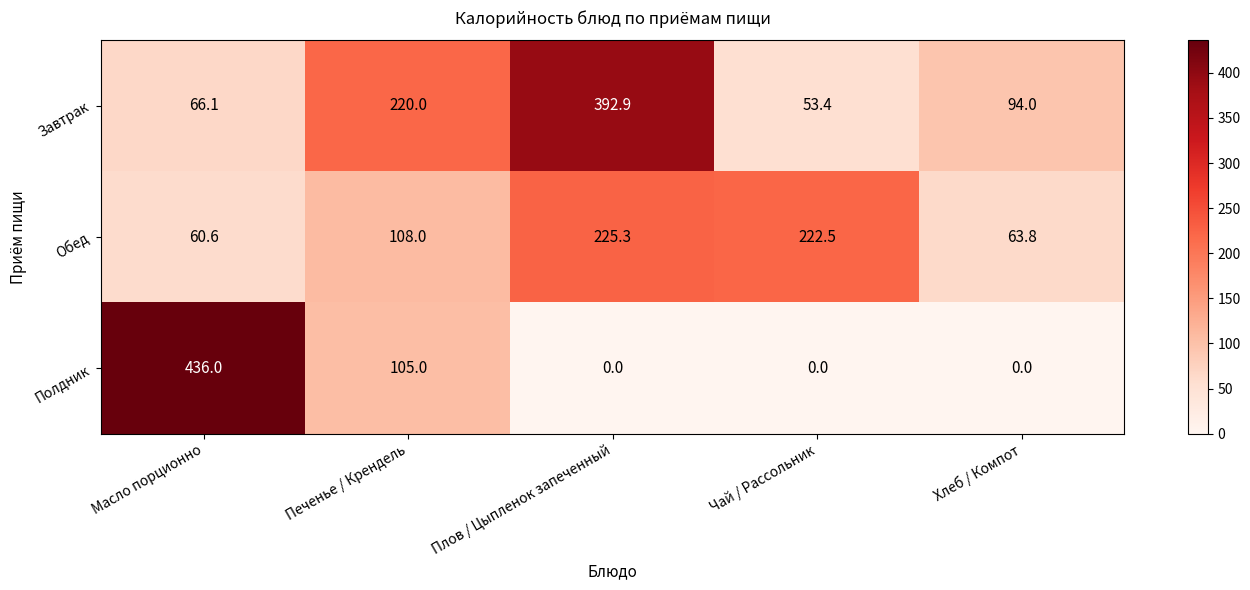

Which series has the largest total across all categories?

Завтрак